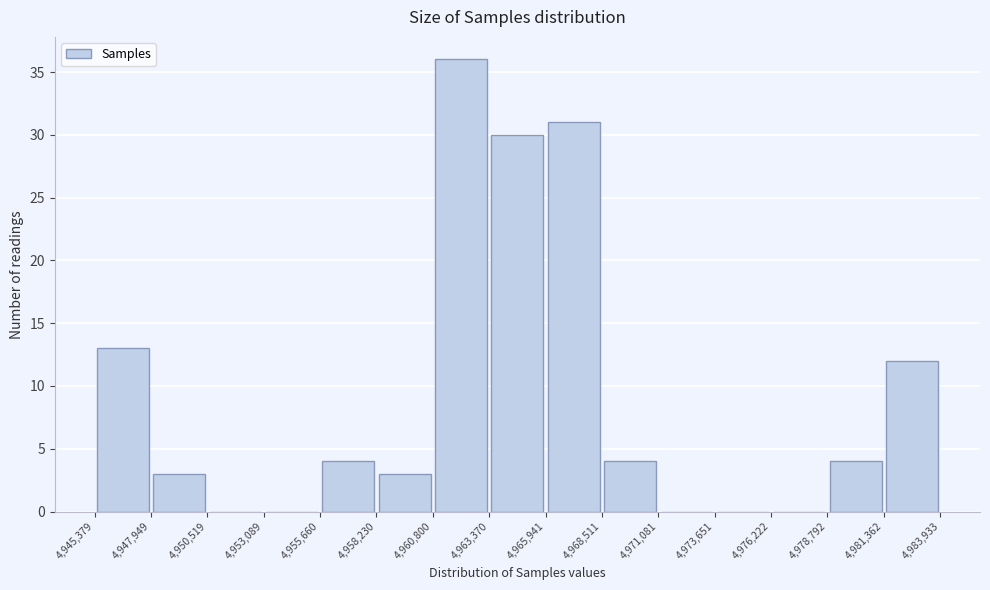

Which range on the x-axis has the tallest bar?

4,960,800 to 4,963,370